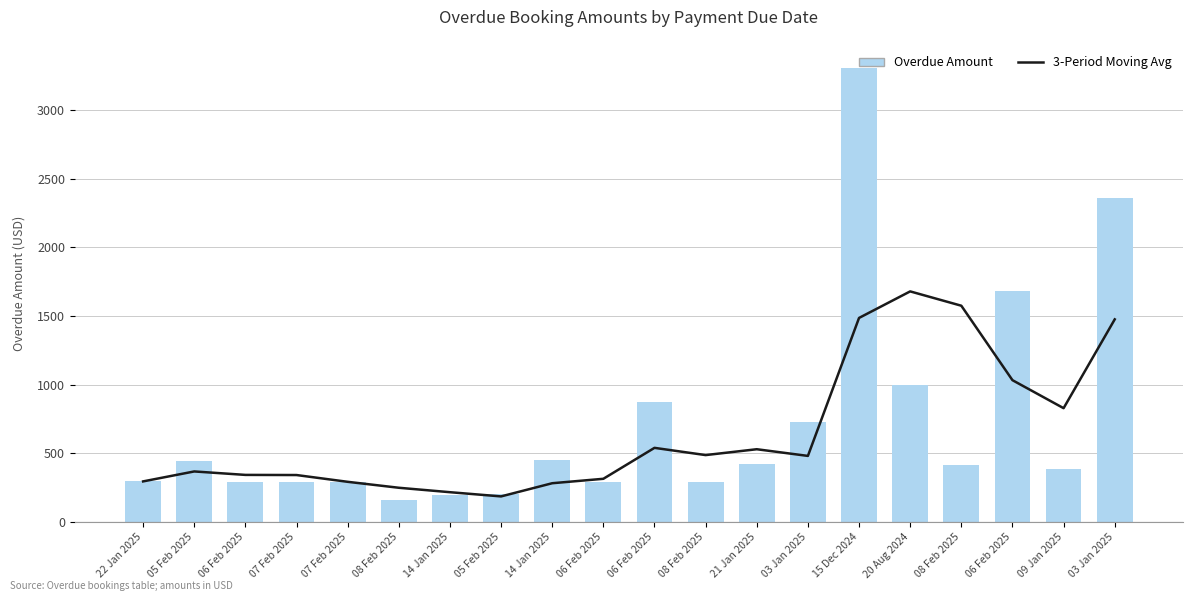

What is the spread (max minus min) of values at 08 Feb 2025?

86.7